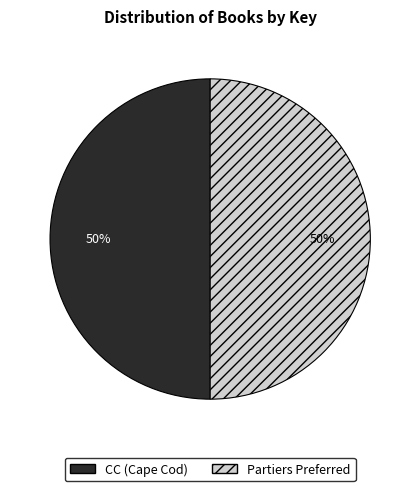

What percentage is the CC (Cape Cod) slice, to the nearest percent?

50%